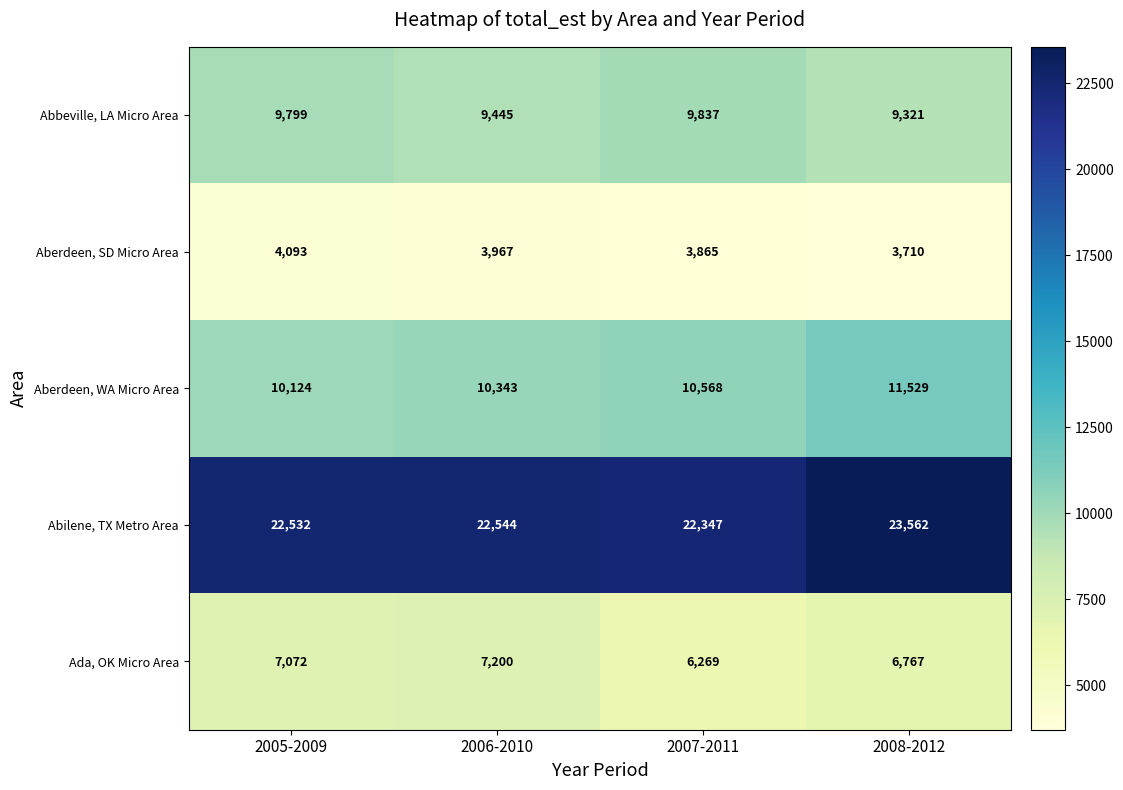

What is the difference between the maximum and second lowest values in the Ada, OK Micro Area series?

433